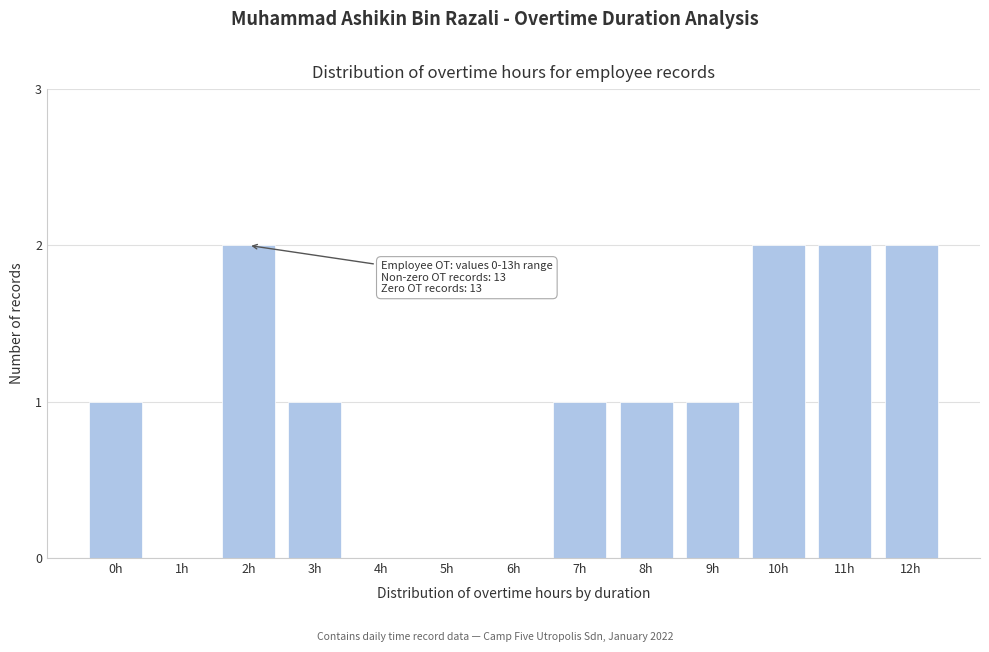

Reading right to left, what are all the values shown in this chart?

12h=2	11h=2	10h=2	9h=1	8h=1	7h=1	6h=0	5h=0	4h=0	3h=1	2h=2	1h=0	0h=1